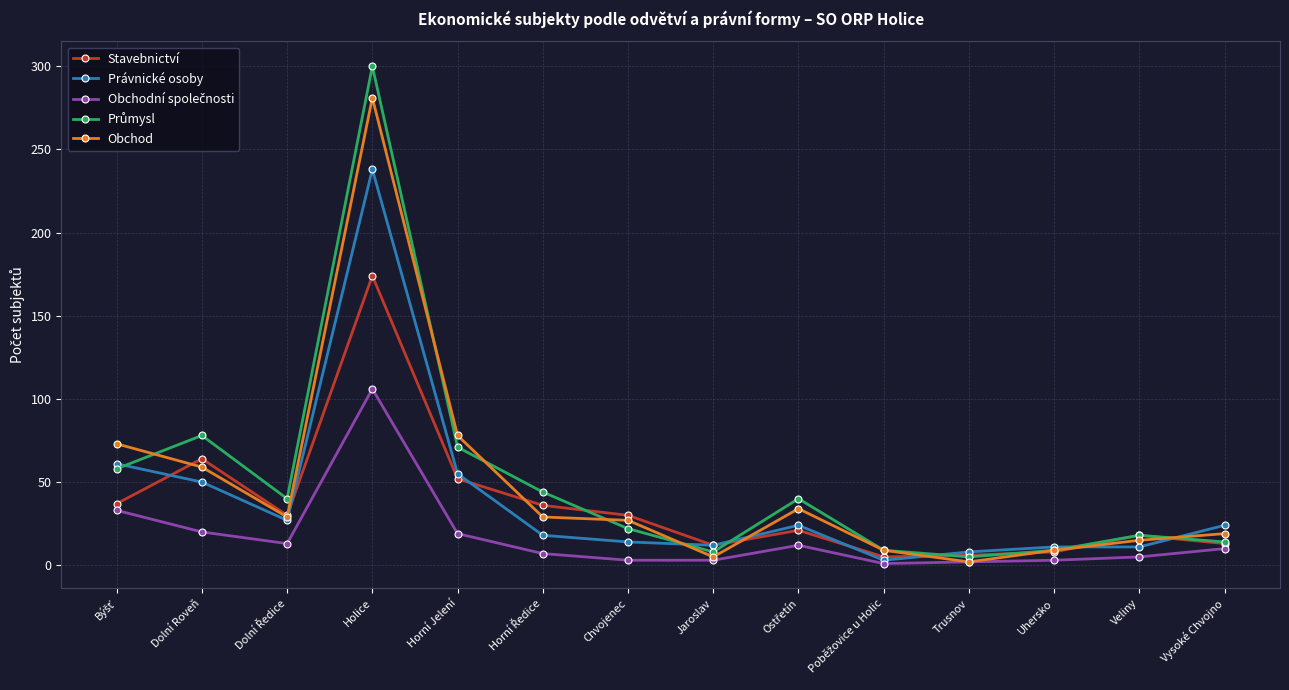

Which label corresponds to the largest value in the chart?

Holice